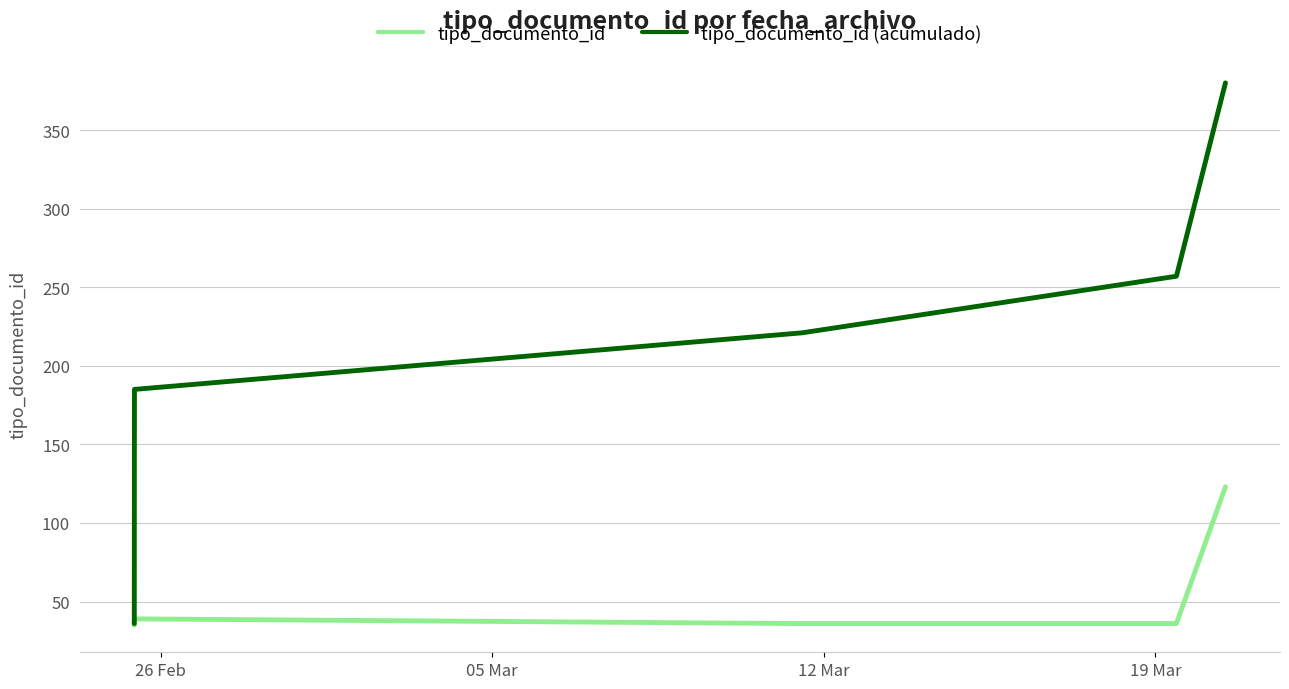

What is the difference between the maximum and minimum values in the tipo_documento_id series?

88